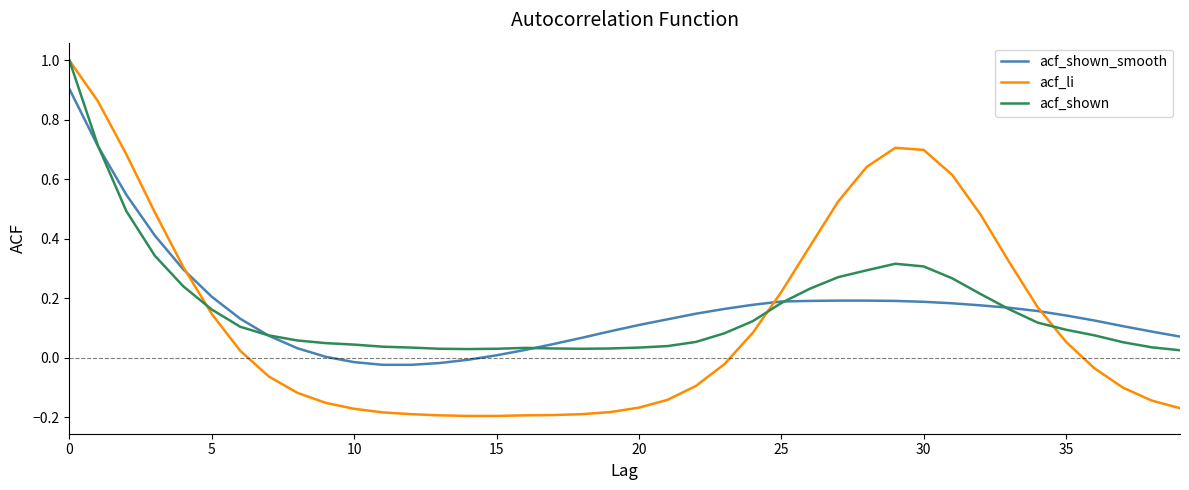

How many intersections are there between acf_shown_smooth and acf_li?

3